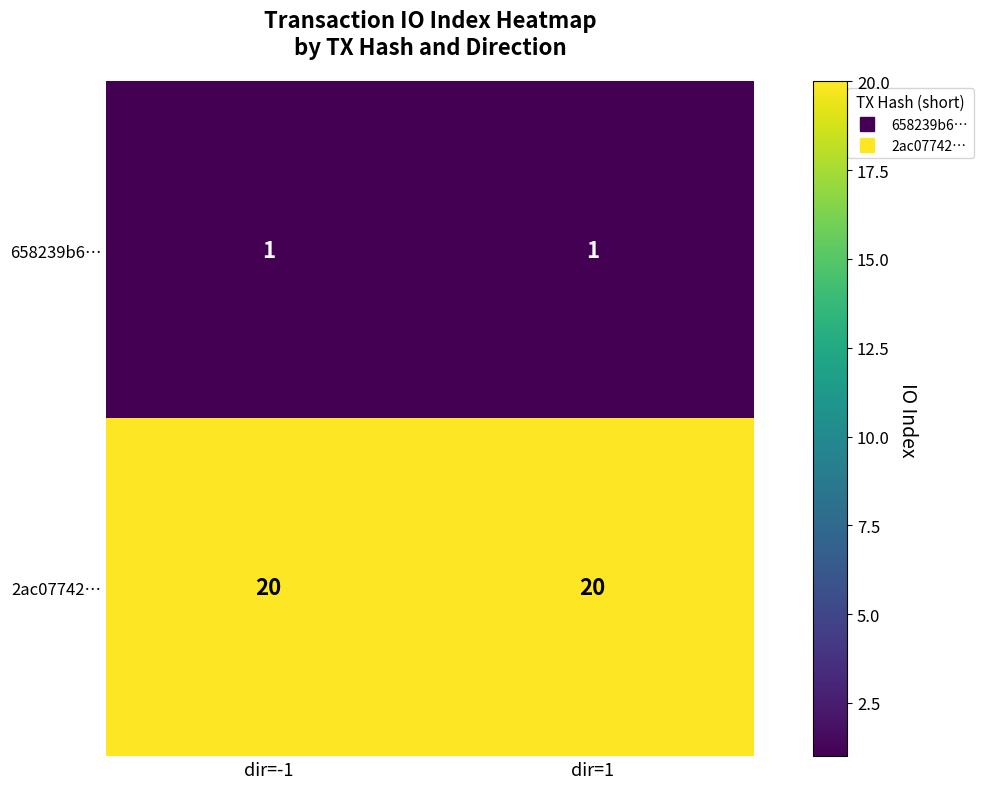

What value does the 2ac07742… series have at dir=-1?

20